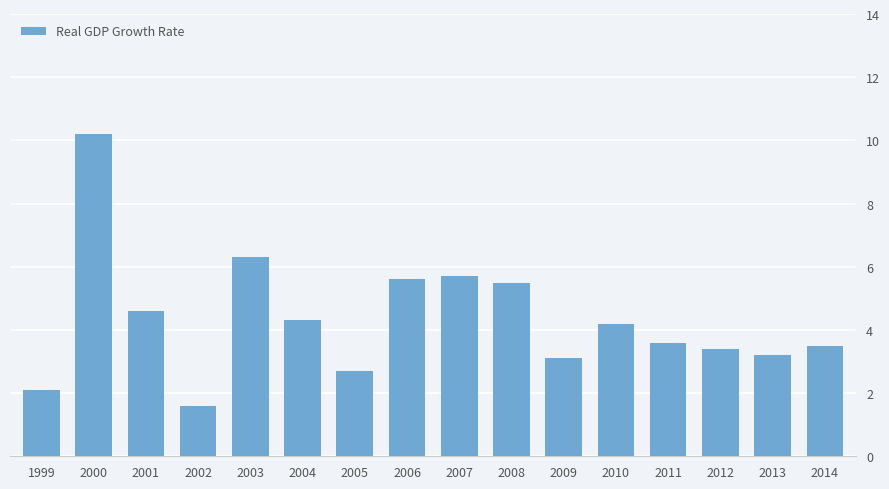

Reading left to right, extract all data points from this chart.

2.1	10.2	4.6	1.6	6.3	4.3	2.7	5.6	5.7	5.5	3.1	4.2	3.6	3.4	3.2	3.5